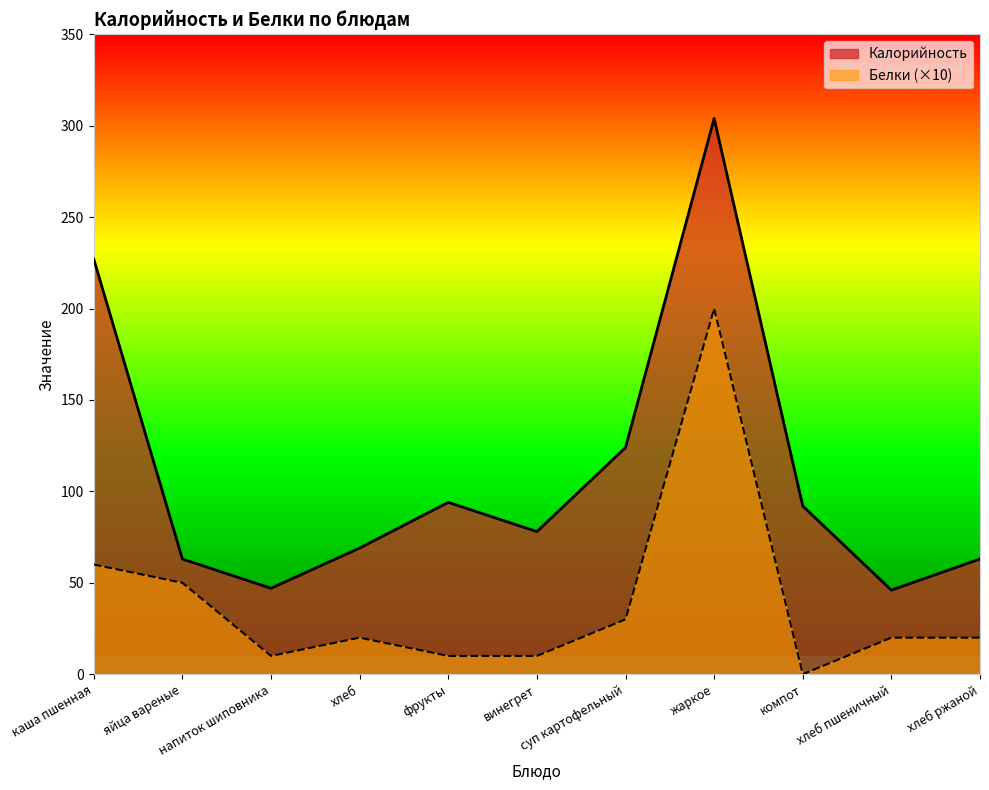

How many interior local peaks does the Белки series have?

2